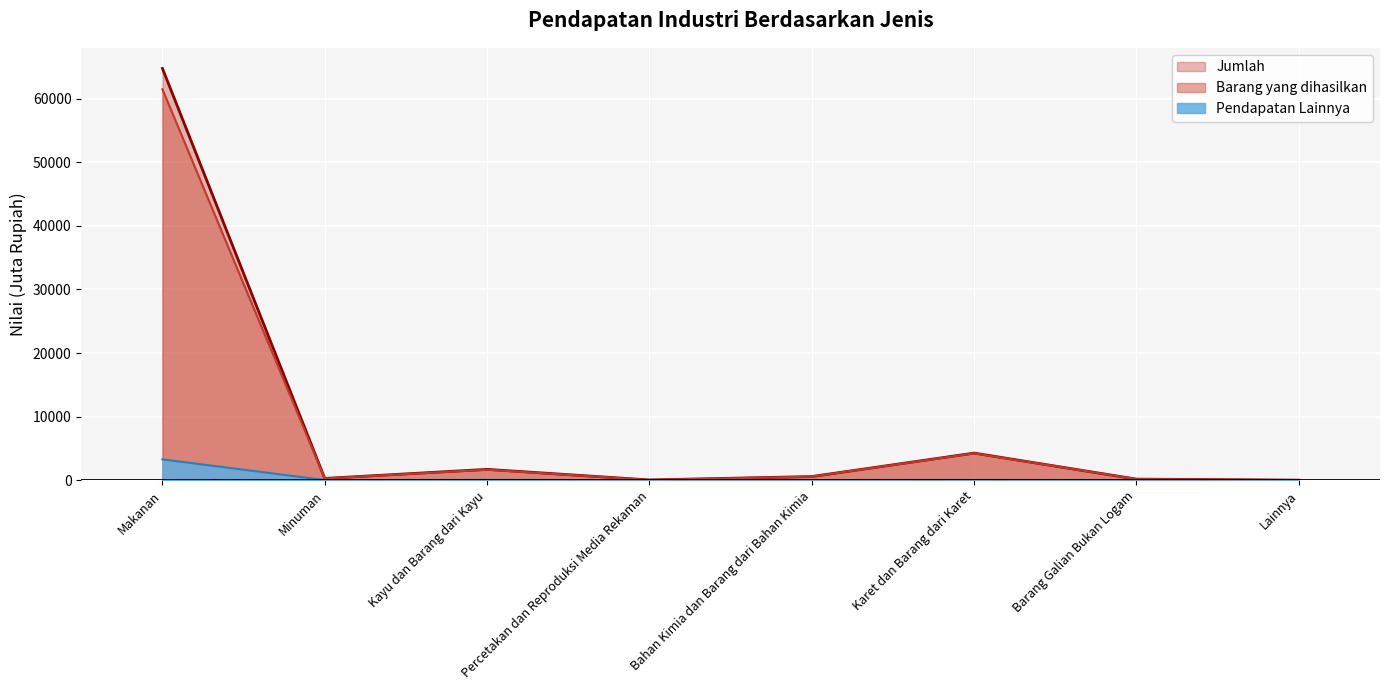

Is it true that Barang yang dihasilkan equals 4228 at Karet dan Barang dari Karet?

True